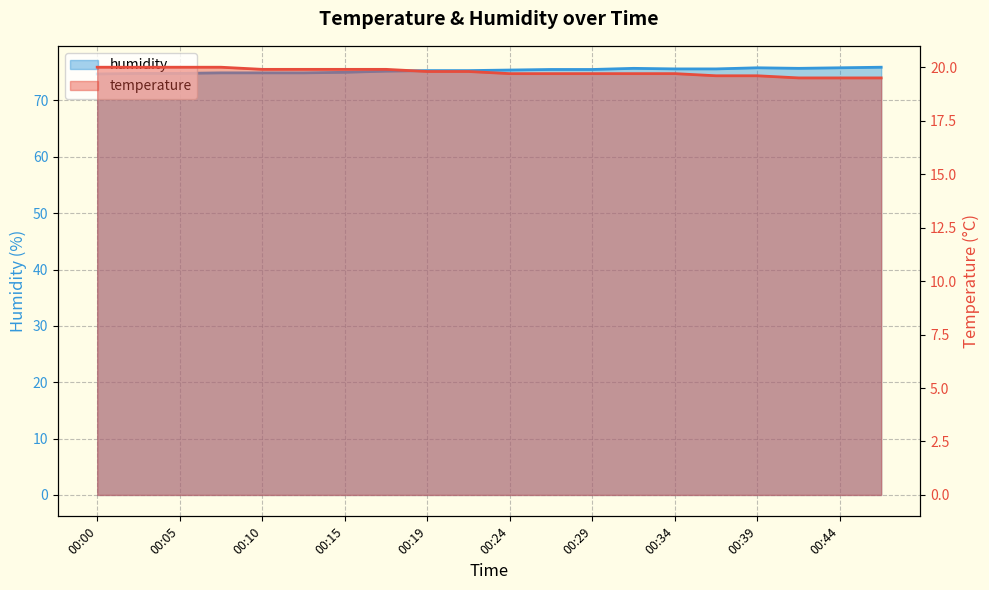

Which has a higher value, 00:24 or 00:12?

00:12